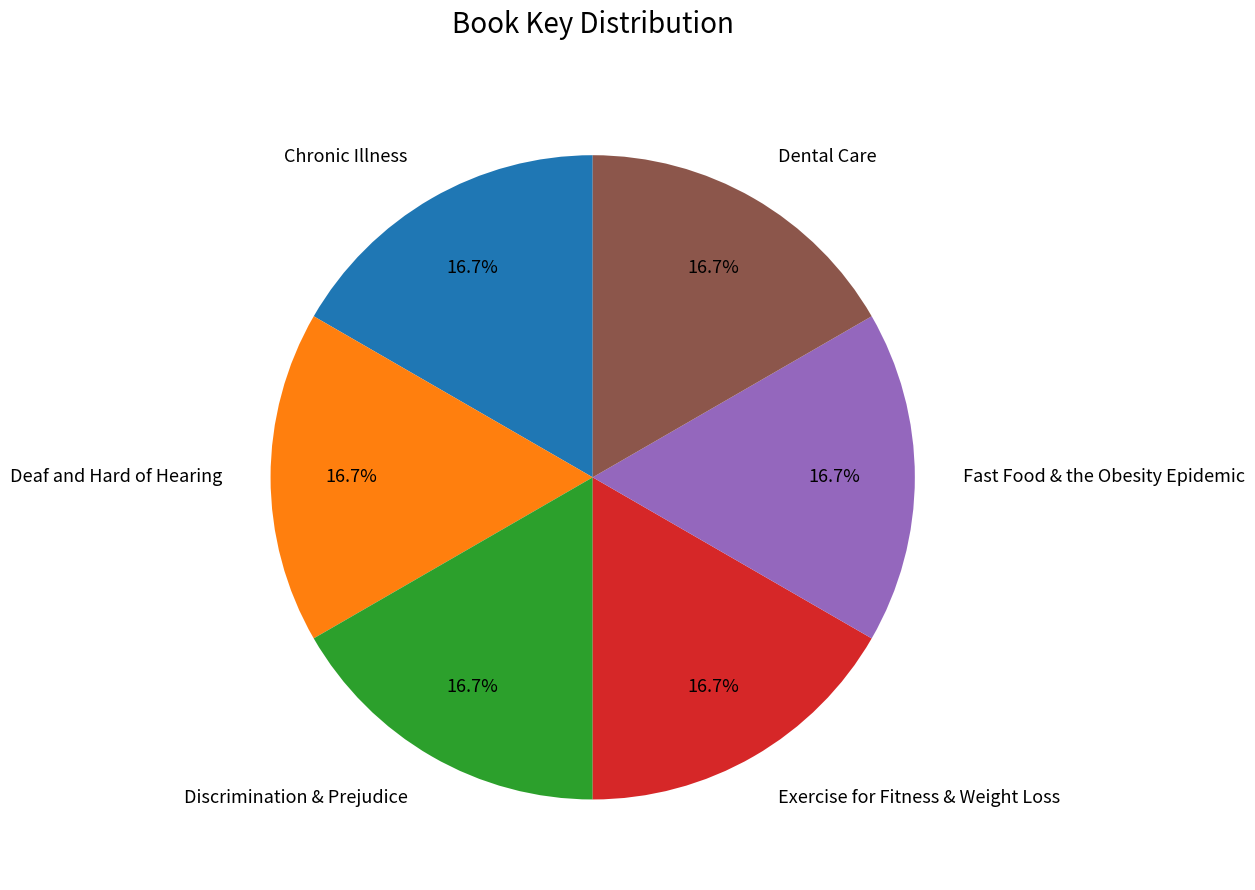

What percentage is NOT represented by Discrimination & Prejudice?

83.3%